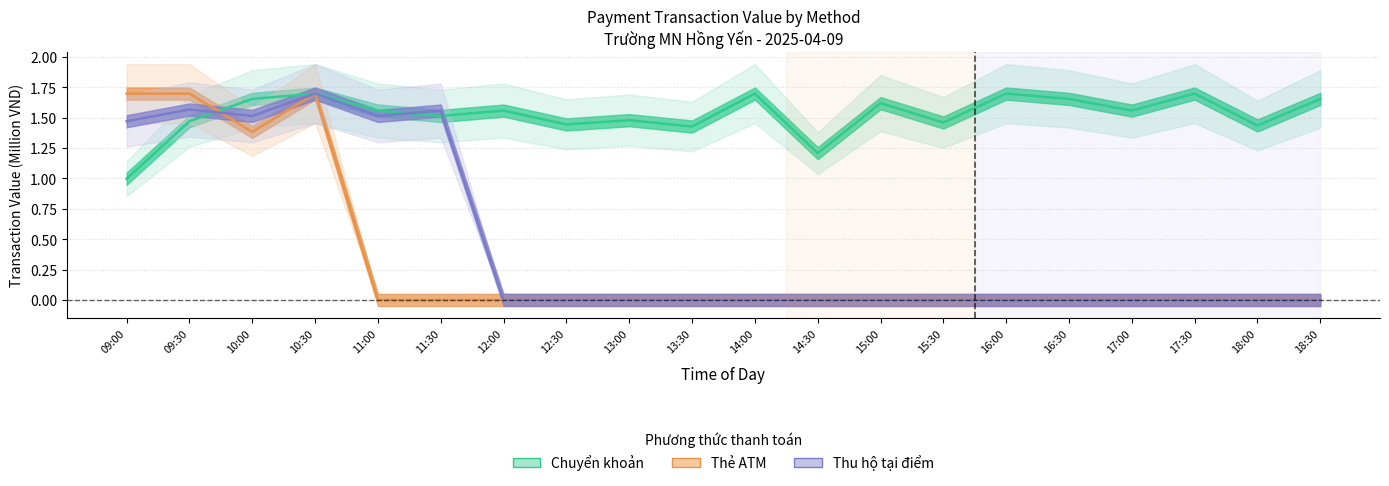

What is the label of the 13th point from the right?

12:30